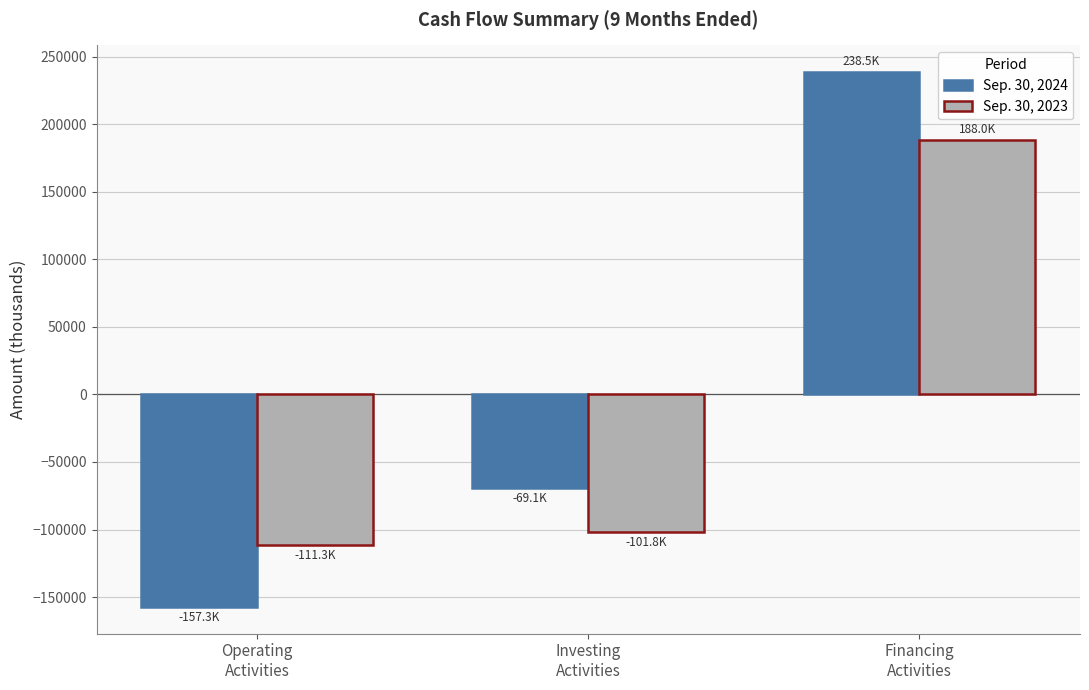

What is the value of the Sep. 30, 2024 bar at the 3rd from the left?

238453